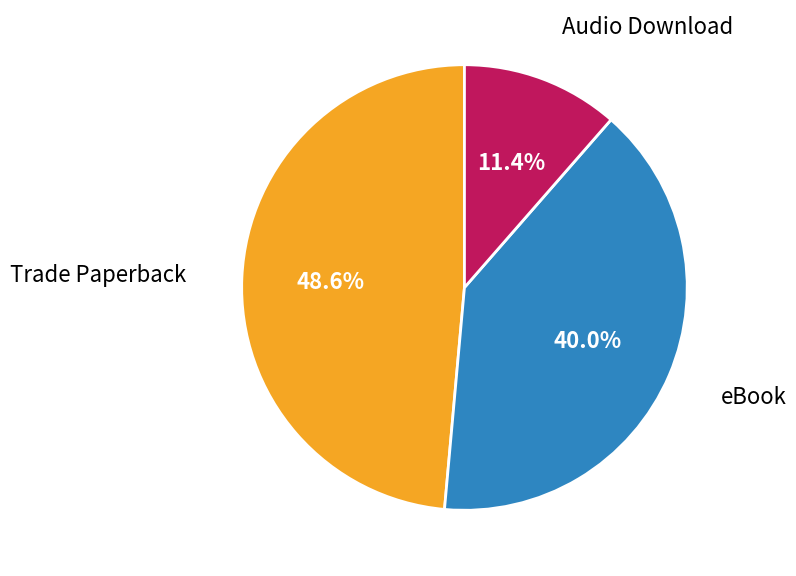

Is there a majority slice in this chart?

No